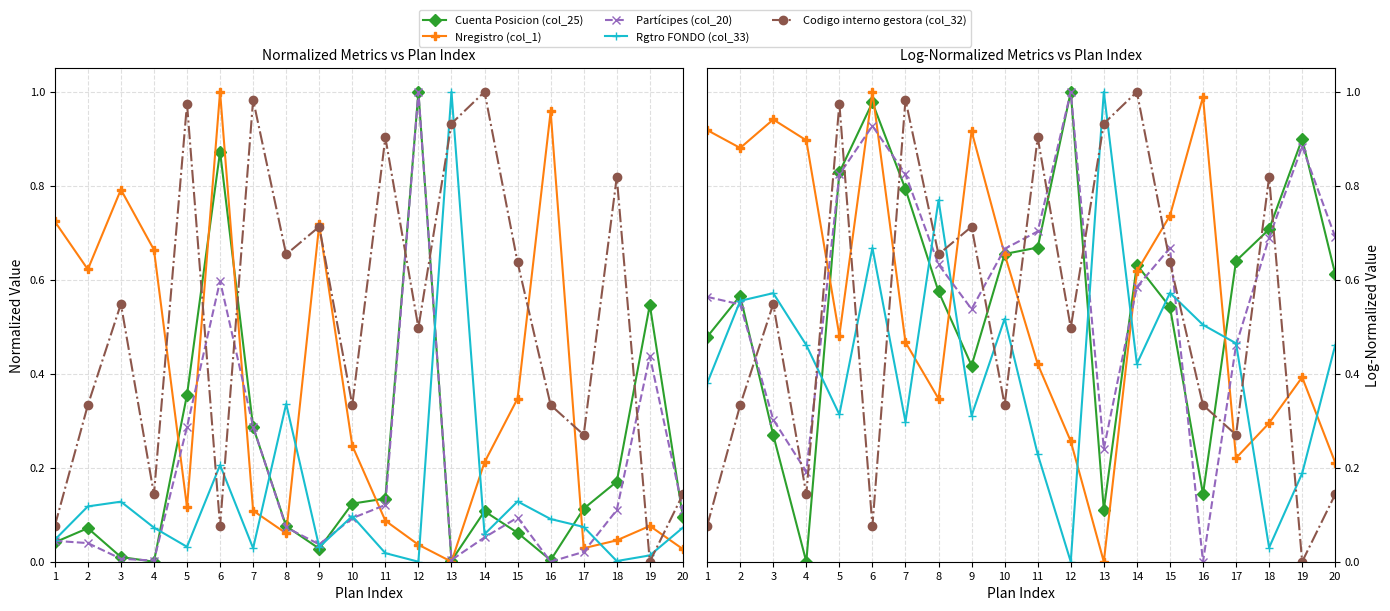

Reading right to left, extract all data points from this chart.

Cuenta Posicion (col_25): 0.6	0.9	0.7	0.6	0.1	0.5	0.6	0.1	1.0	0.7	0.7	0.4	0.6	0.8	1.0	0.8	0.0	0.3	0.6	0.5
Nregistro (col_1): 0.2	0.4	0.3	0.2	1.0	0.7	0.6	0.0	0.3	0.4	0.7	0.9	0.3	0.5	1.0	0.5	0.9	0.9	0.9	0.9
Partícipes (col_20): 0.7	0.9	0.7	0.5	0.0	0.7	0.6	0.2	1.0	0.7	0.7	0.5	0.6	0.8	0.9	0.8	0.2	0.3	0.5	0.6
Rgtro FONDO (col_33): 0.5	0.2	0.0	0.5	0.5	0.6	0.4	1.0	0.0	0.2	0.5	0.3	0.8	0.3	0.7	0.3	0.5	0.6	0.6	0.4
Codigo interno gestora (col_32): 0.1	0.0	0.8	0.3	0.3	0.6	1.0	0.9	0.5	0.9	0.3	0.7	0.7	1.0	0.1	1.0	0.1	0.5	0.3	0.1